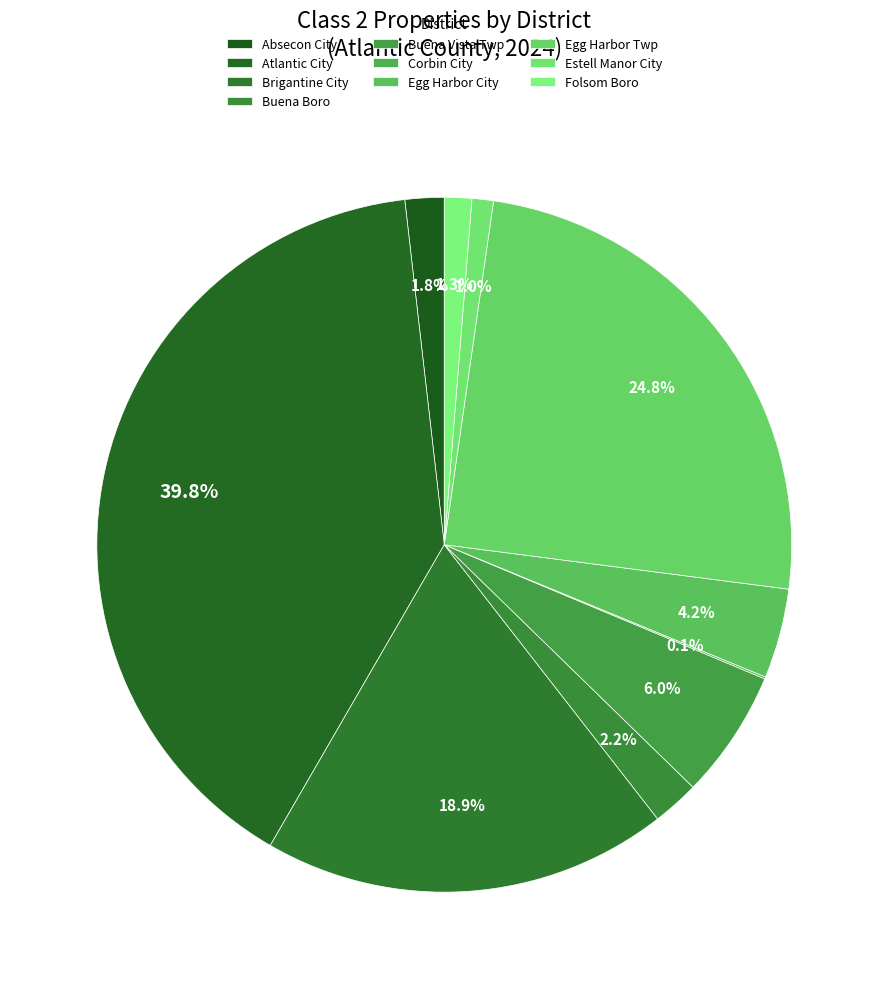

To the nearest percent, what is the combined percentage of Brigantine City and Folsom Boro?

20%